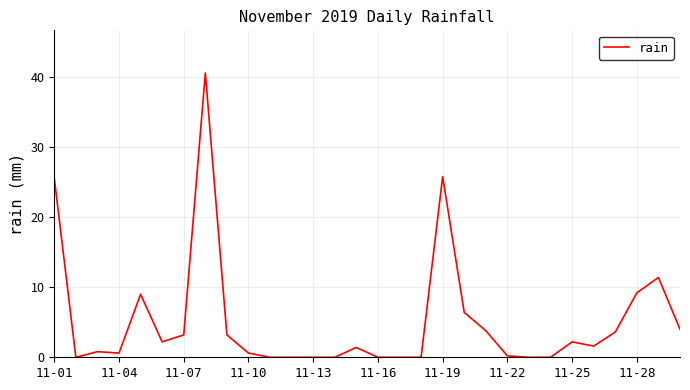

What is the greatest value displayed?

40.6